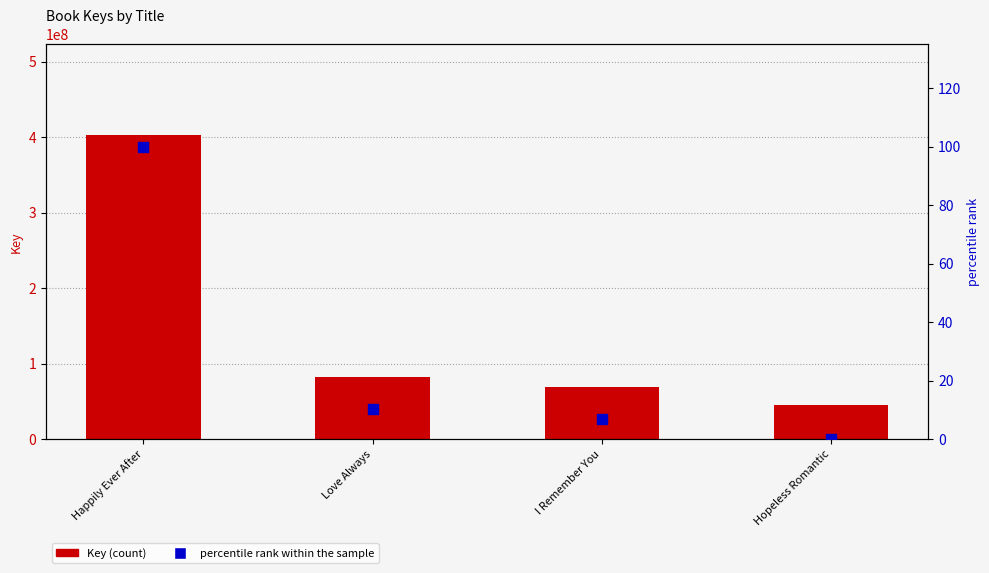

Which series contains the highest Y value?

Key